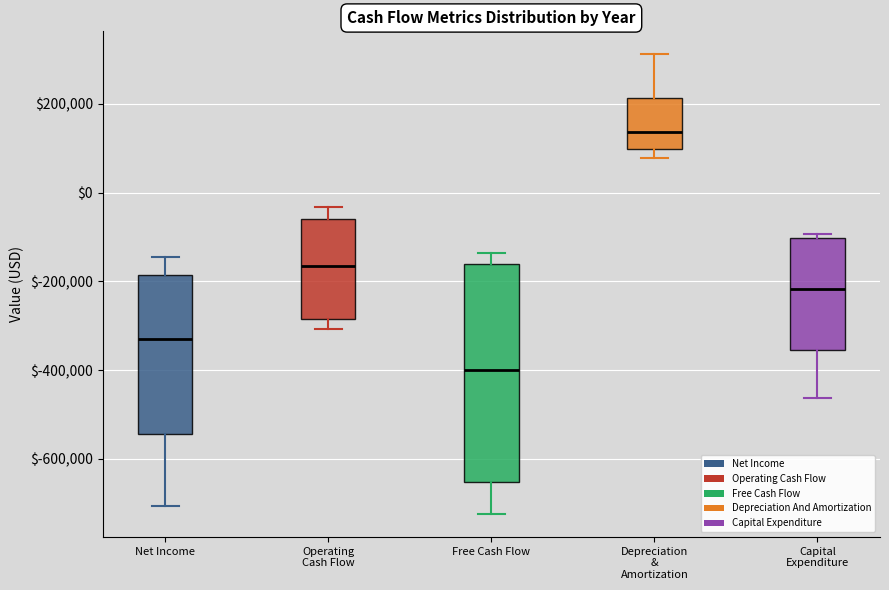

Reading left to right, transcribe this box plot: for each box, give where its median line is, the range the box spans, and where its two whiskers end, as read against the y-axis. The values are not printed on the chart, so give them approximately, as read against the axis.

Net Income: median -340000, box -540000 to -180000, whiskers -700000 to -140000
Operating Cash Flow: median -160000, box -280000 to -60000, whiskers -300000 to -40000
Free Cash Flow: median -400000, box -660000 to -160000, whiskers -720000 to -140000
Depreciation & Amortization: median 140000, box 100000 to 220000, whiskers 80000 to 320000
Capital Expenditure: median -220000, box -360000 to -100000, whiskers -460000 to -100000 (just above the box's upper edge)